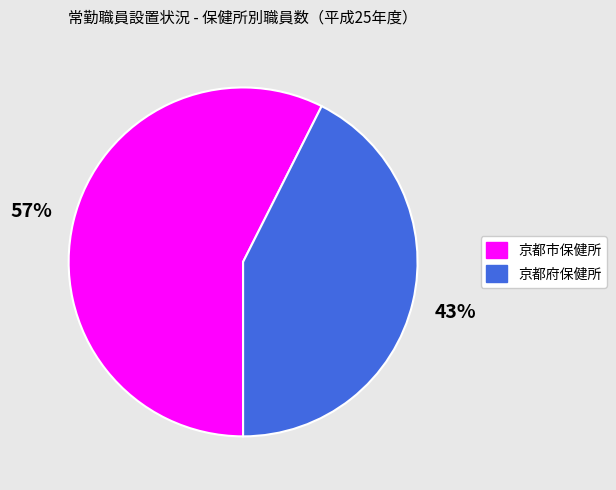

To the nearest percent, what portion does 京都市保健所 represent?

57%